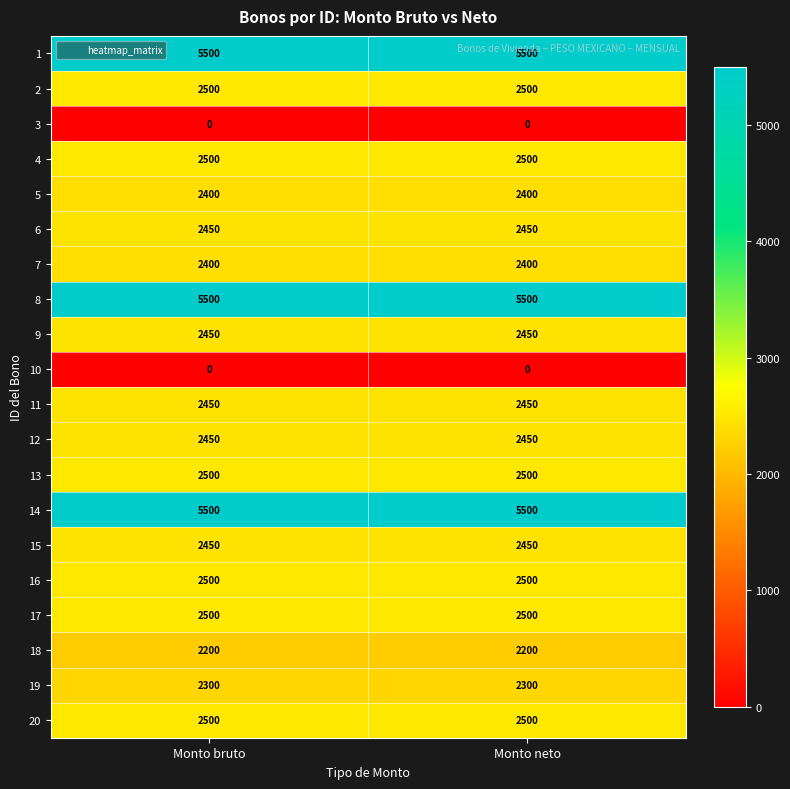

What is the total value across all series at Monto neto?

53050